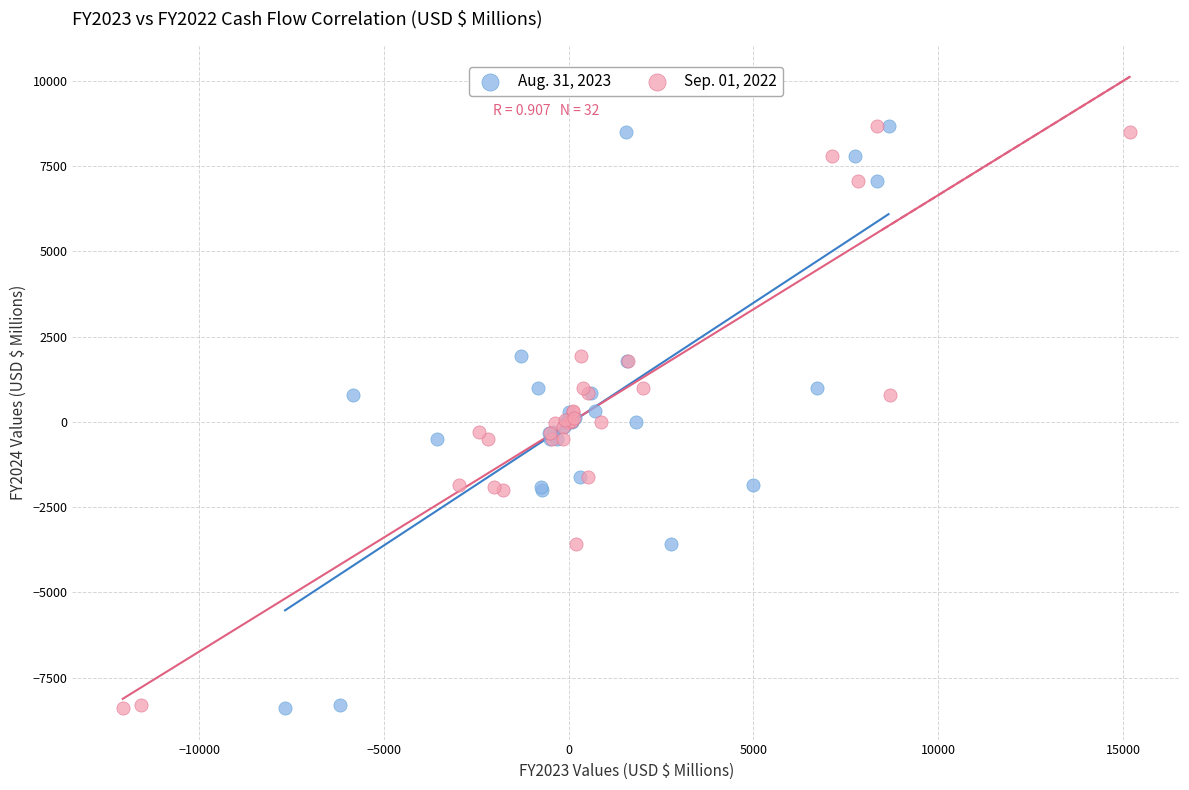

What are all the series names shown in the legend?

Aug. 31, 2023, Sep. 01, 2022